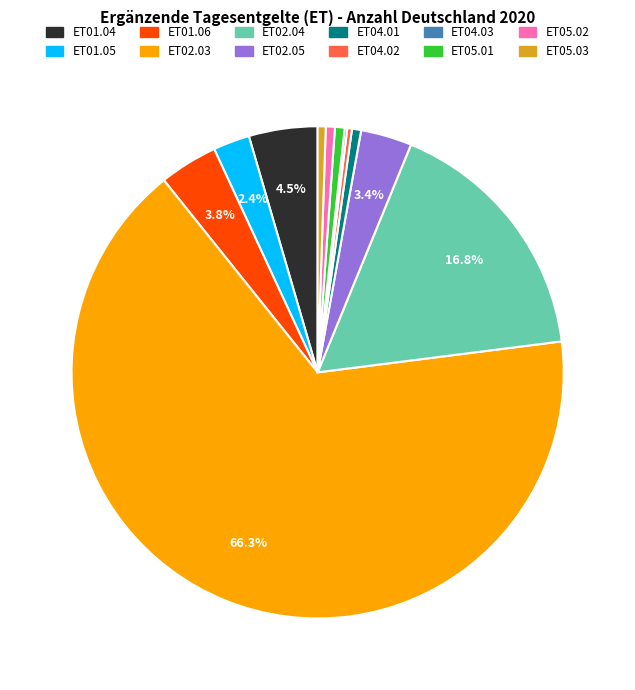

What percentage is the ET05.01 slice, to the nearest percent?

1%